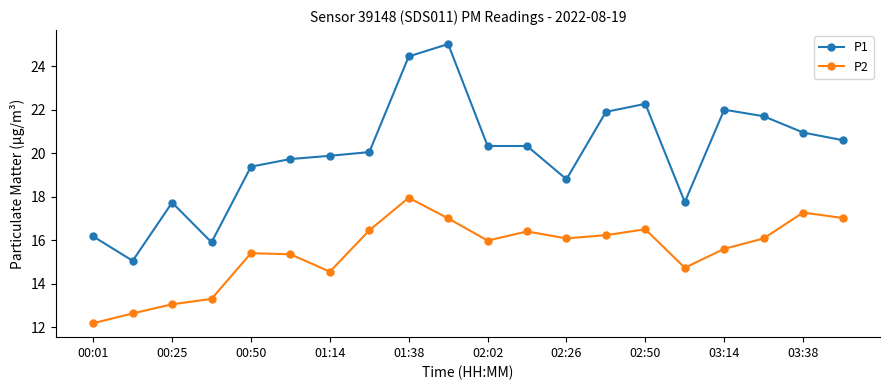

True or false: P2 and P1 cross at least once.

False